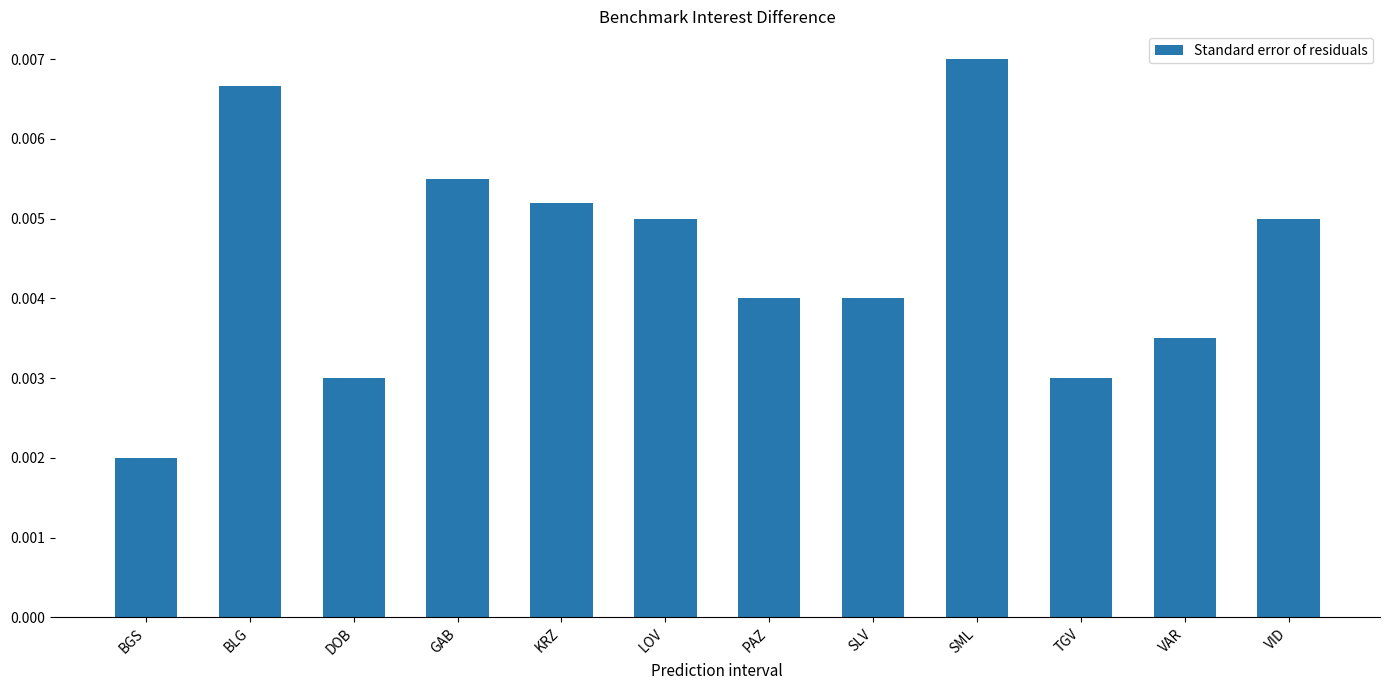

Are the bars horizontal?

No